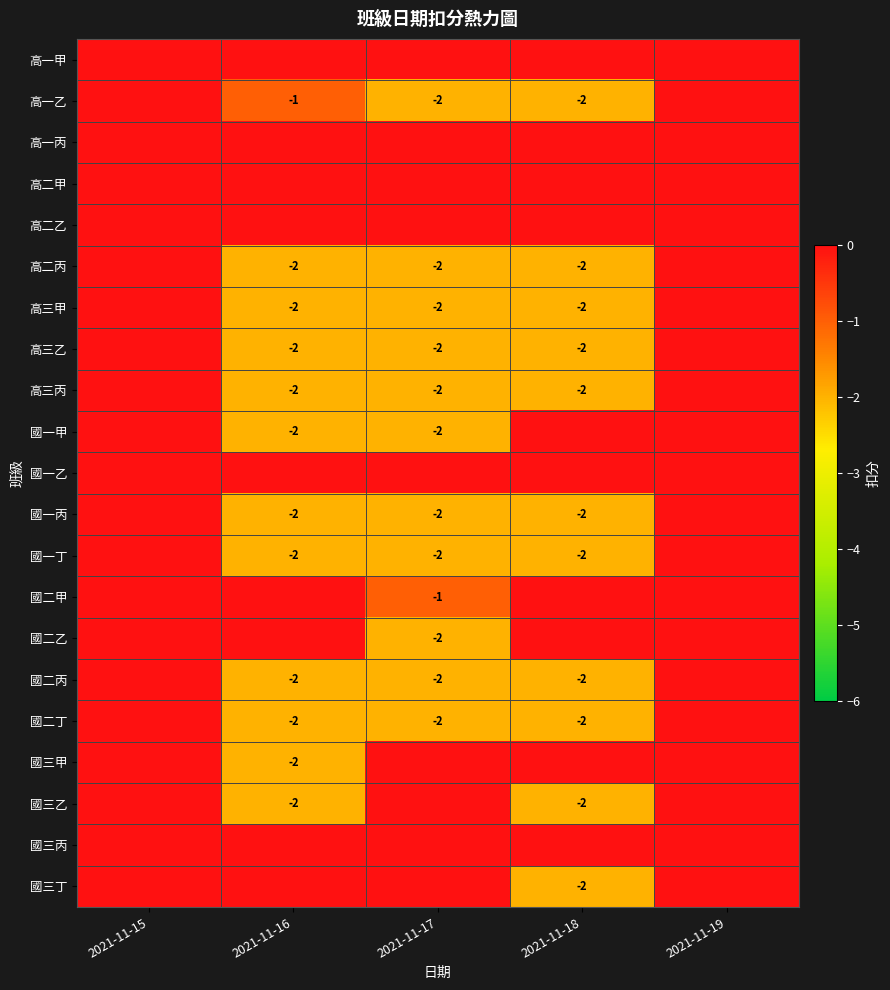

True or false: 國二丙 has a value of -2 at 2021-11-16.

True